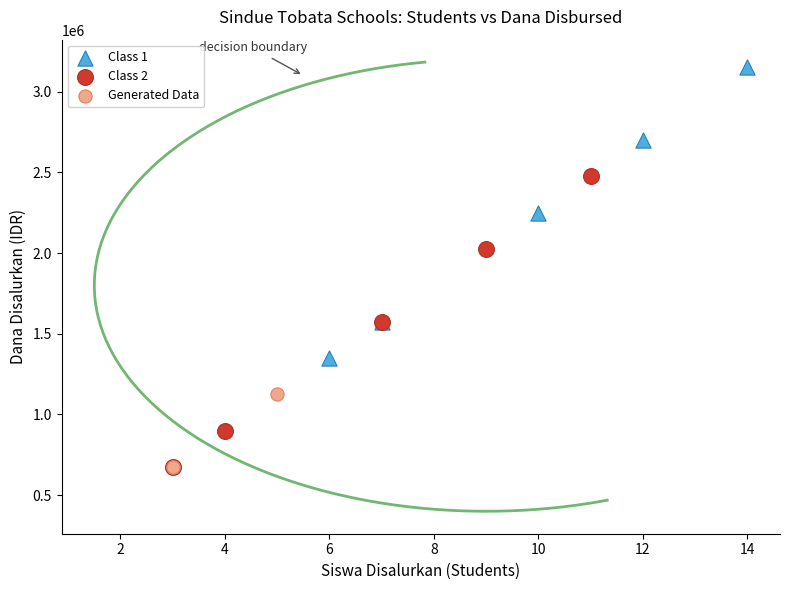

Which series reaches the maximum Y coordinate?

Class 1